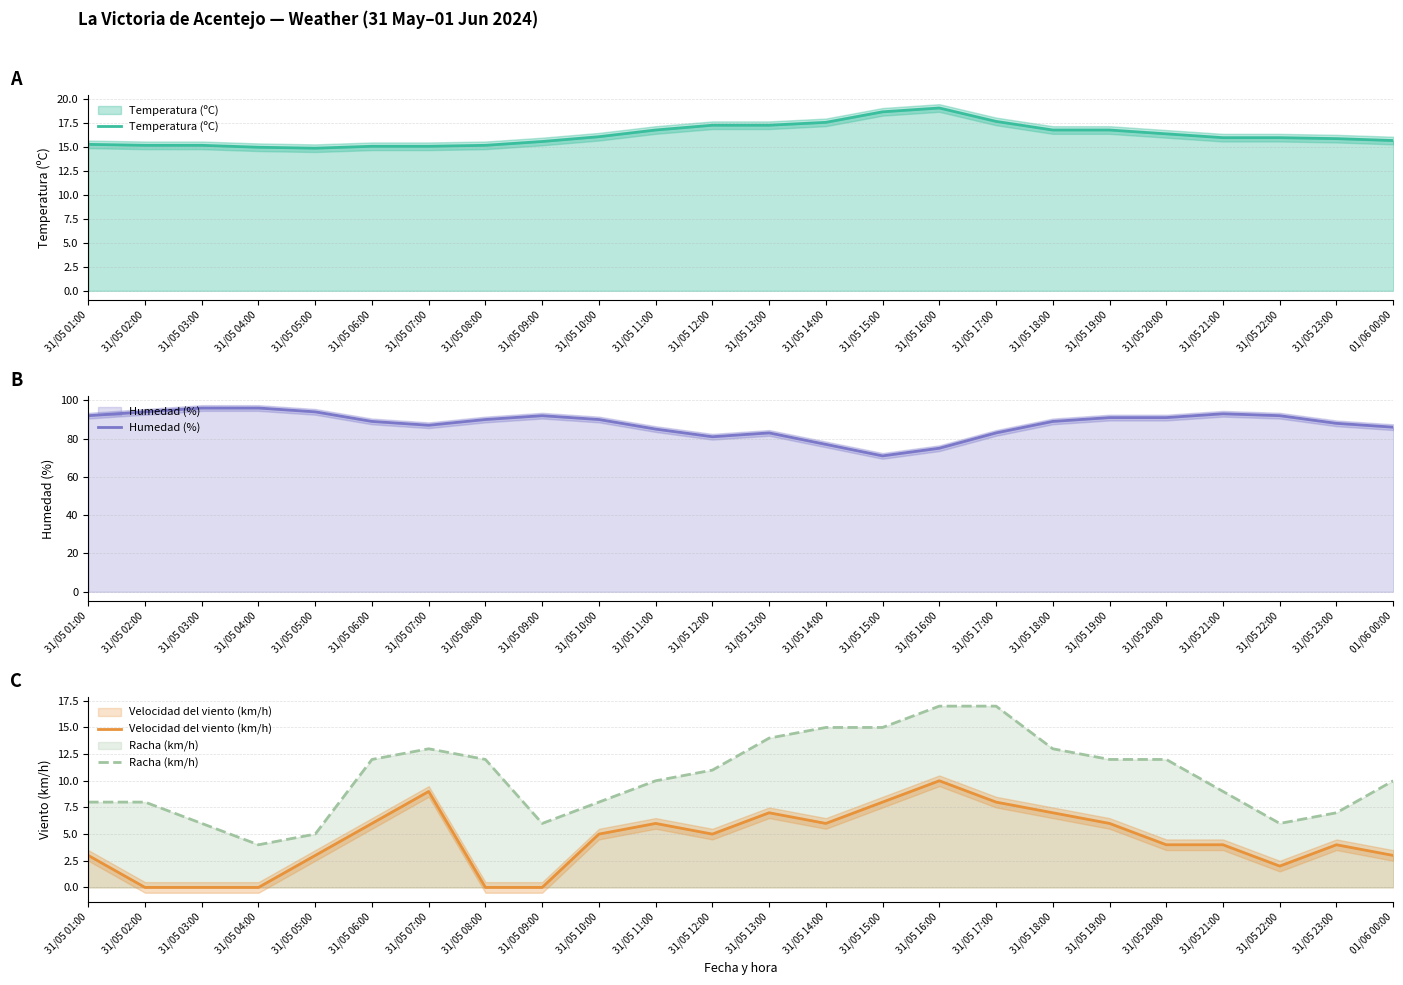

The Racha (km/h) series shows 12.0 at 31/05 06:00. True or false?

True